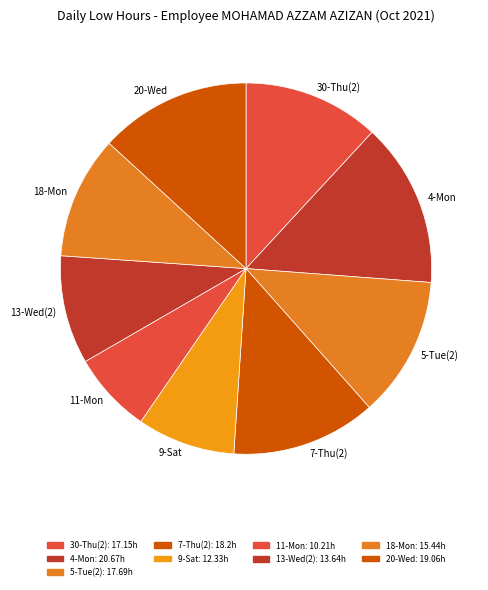

Which slice is the smallest?

11-Mon